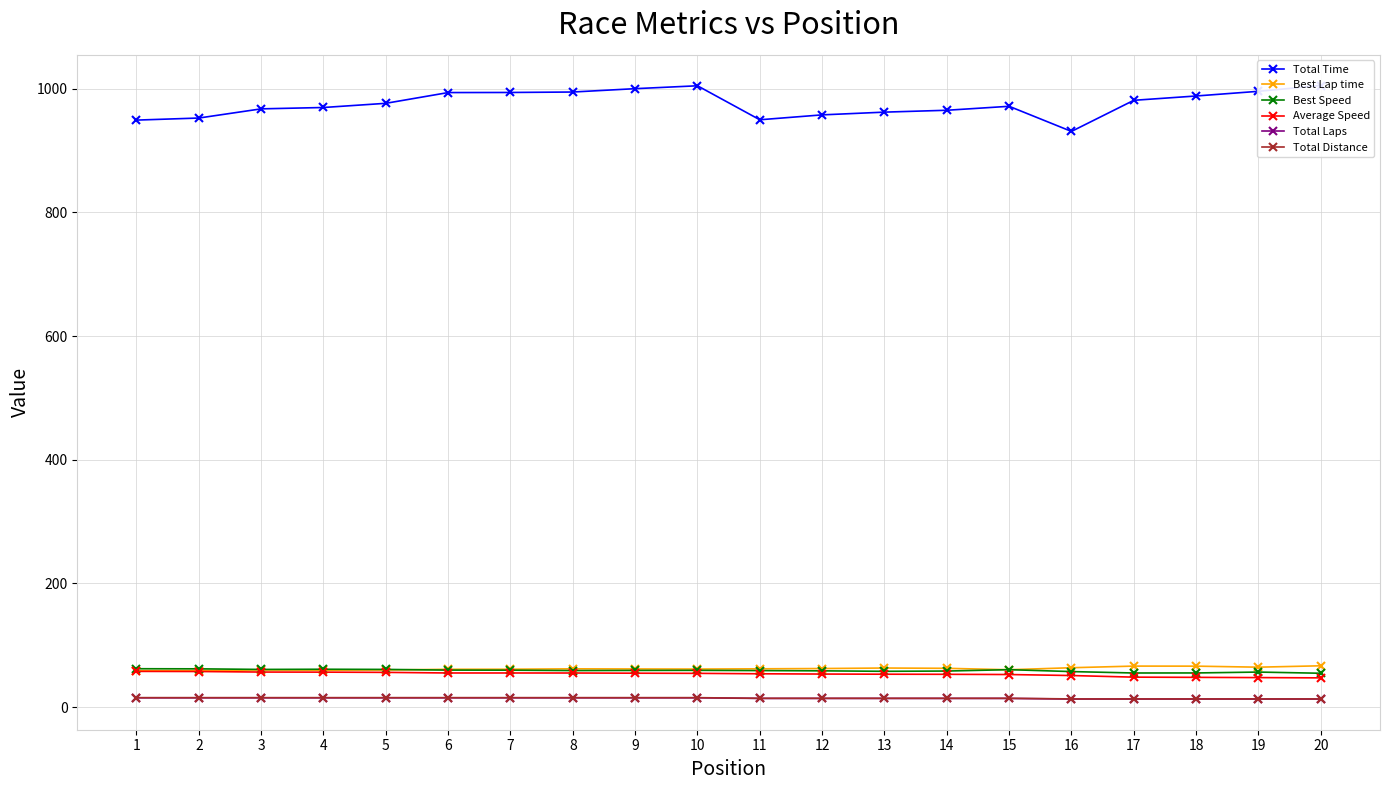

Is it true that Best Speed equals 37.2 at 20?

False